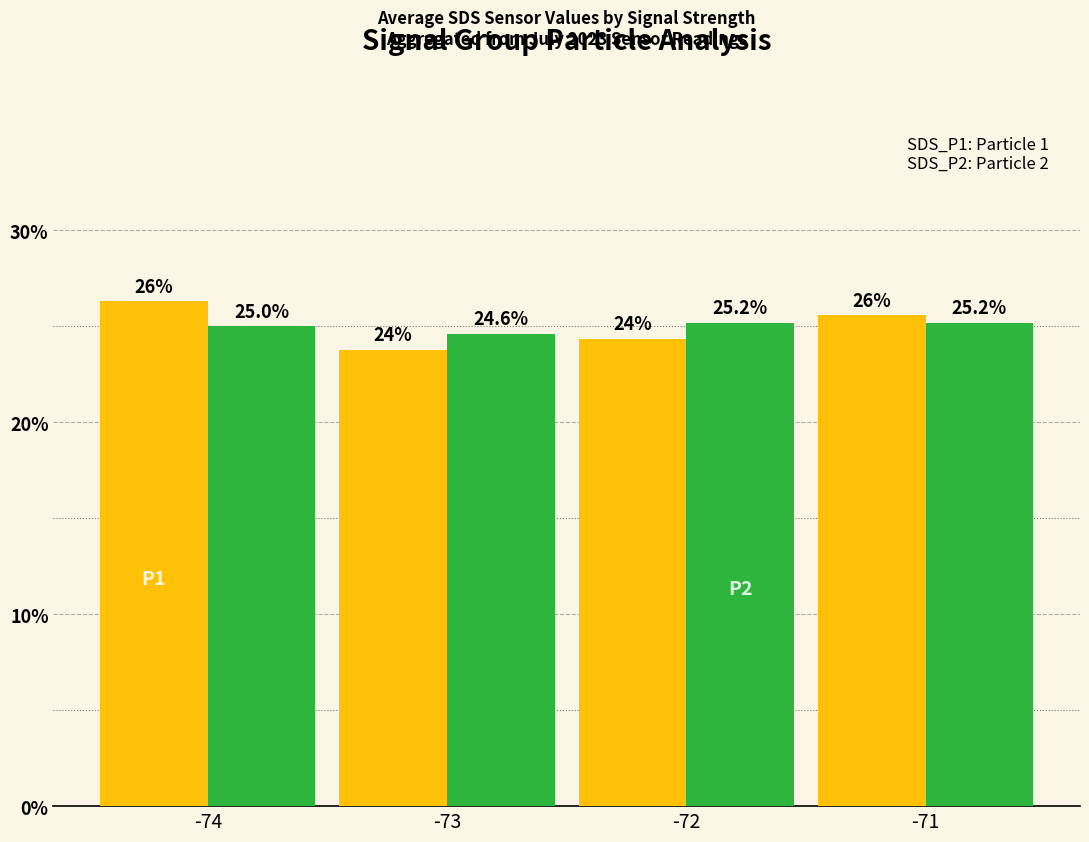

What is the minimum value shown in the chart?

23.8